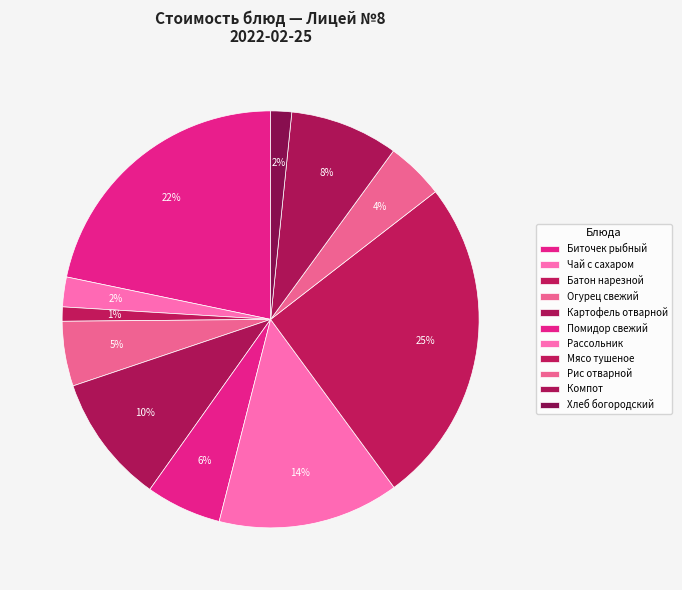

To the nearest percent, what is the average slice percentage?

9%